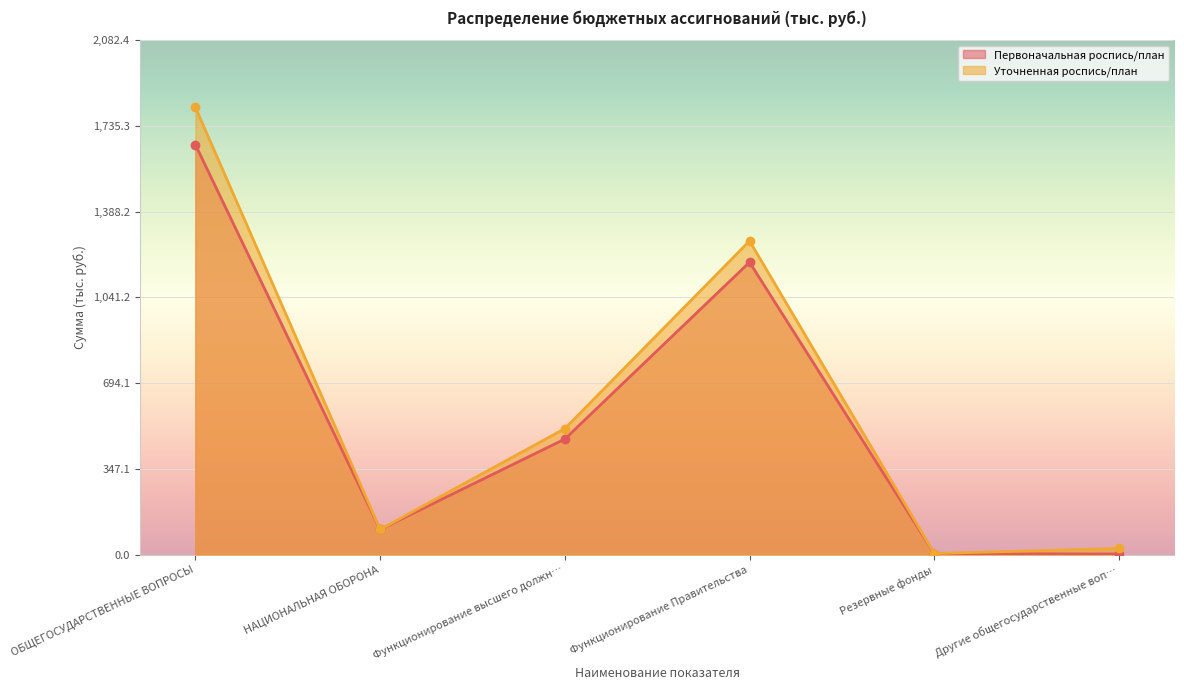

At which category is the sum across all series the highest?

ОБЩЕГОСУДАРСТВЕННЫЕ ВОПРОСЫ